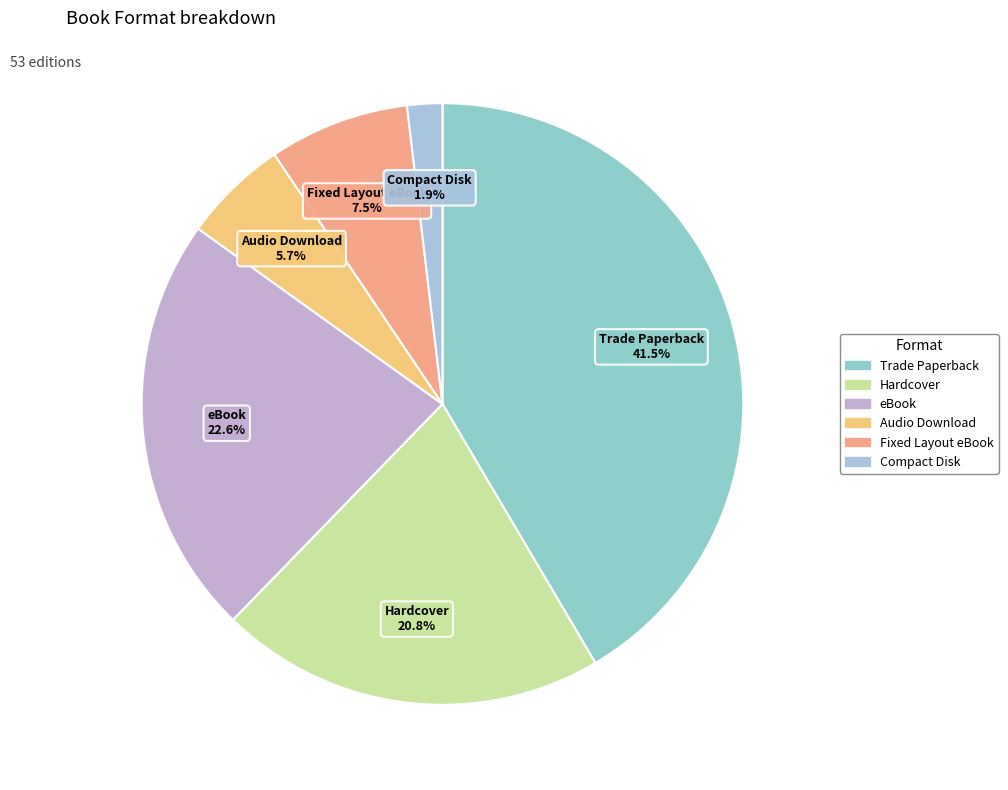

What is the smallest slice in the pie chart?

Compact Disk